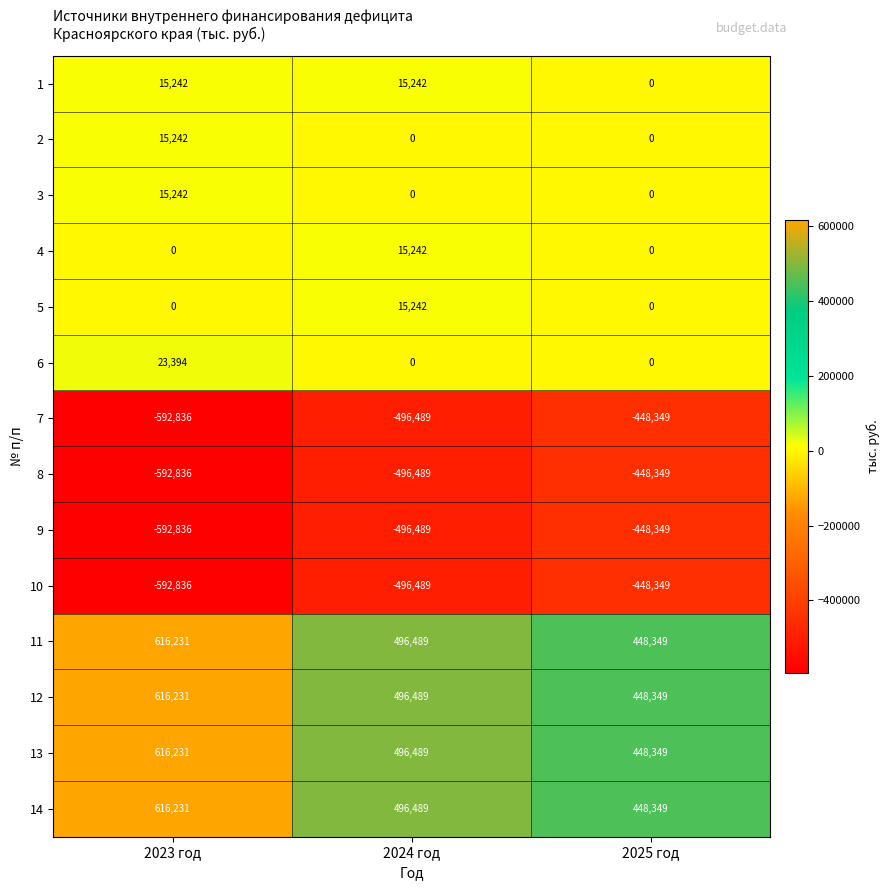

What is the difference between the highest and lowest values at 2025 год?

896698